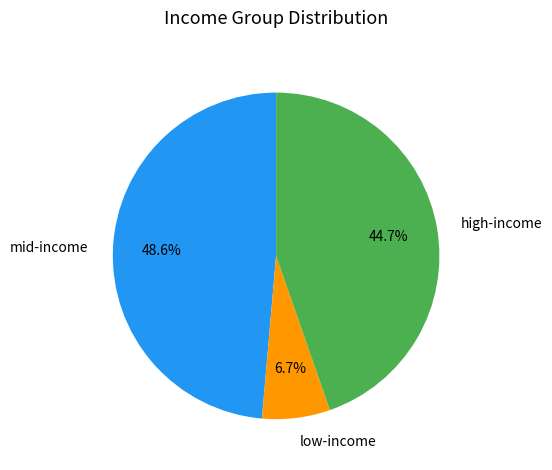

Approximately how many times larger is the value at high-income compared to mid-income?

0.9